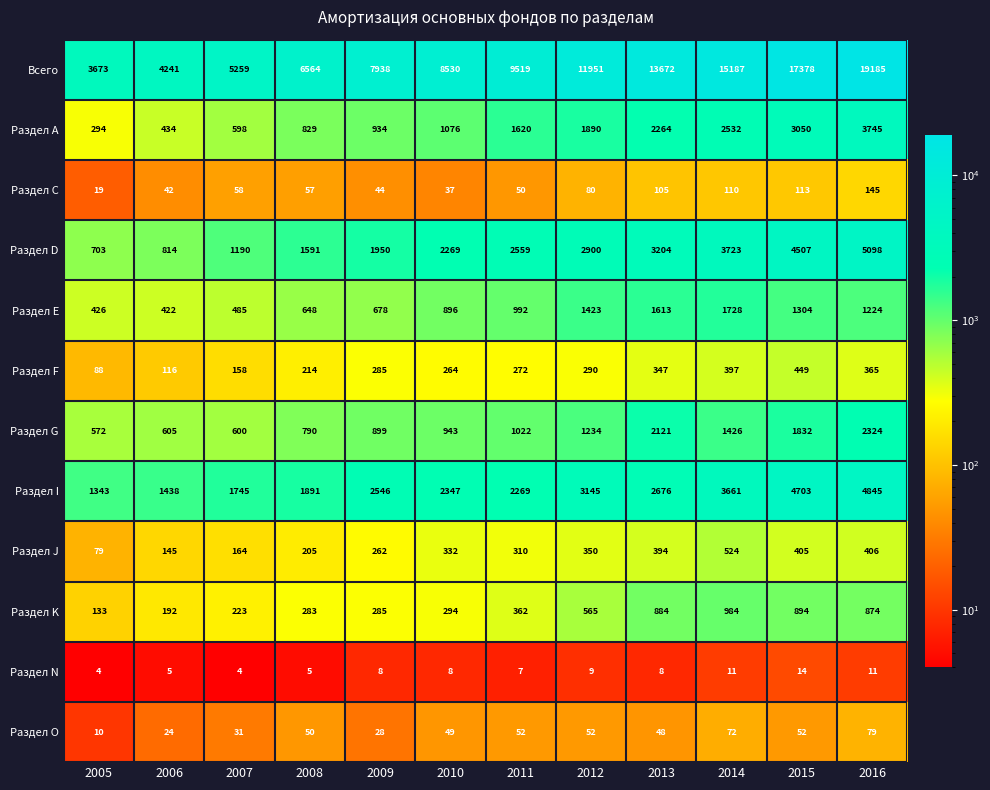

At 2014, list the series in order from smallest to largest.

Раздел N, Раздел O, Раздел С, Раздел F, Раздел J, Раздел K, Раздел G, Раздел Е, Раздел А, Раздел I, Раздел D, Всего